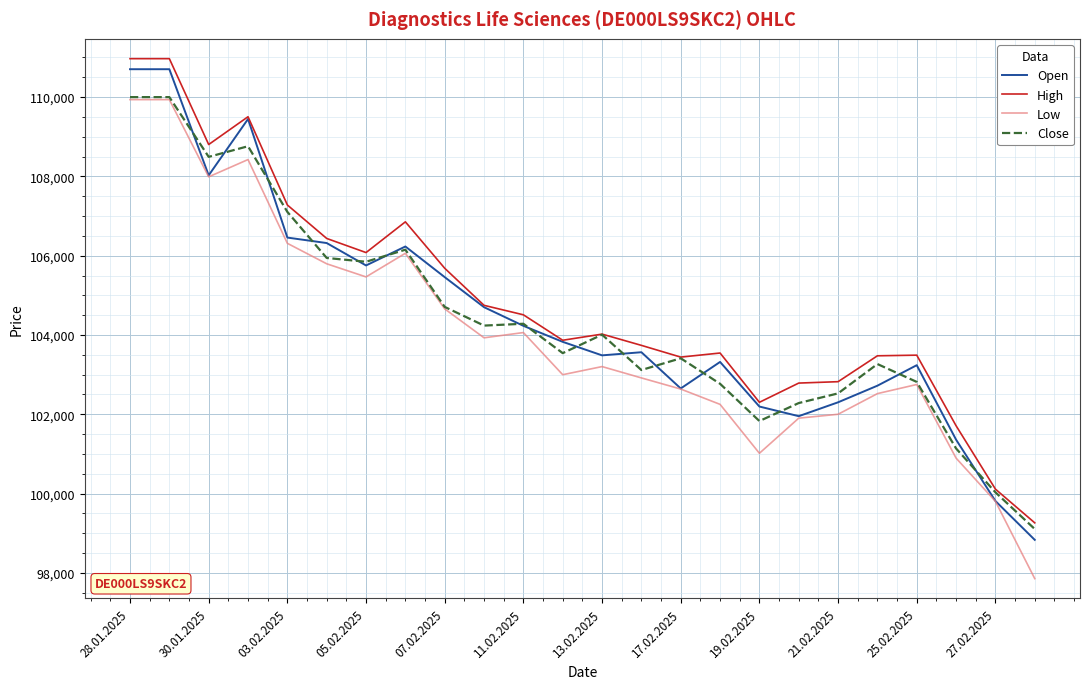

Which series has the widest spread of values?

Low